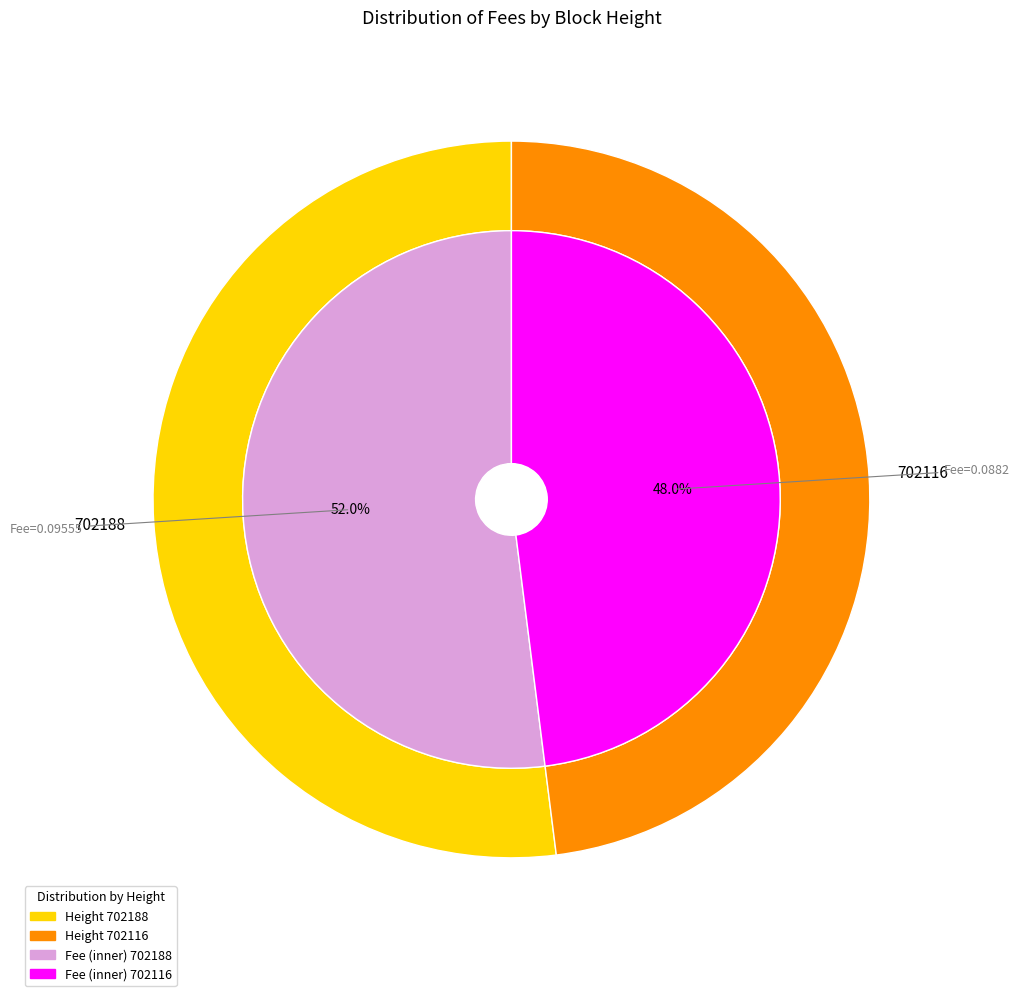

How many segments does this pie chart have?

2